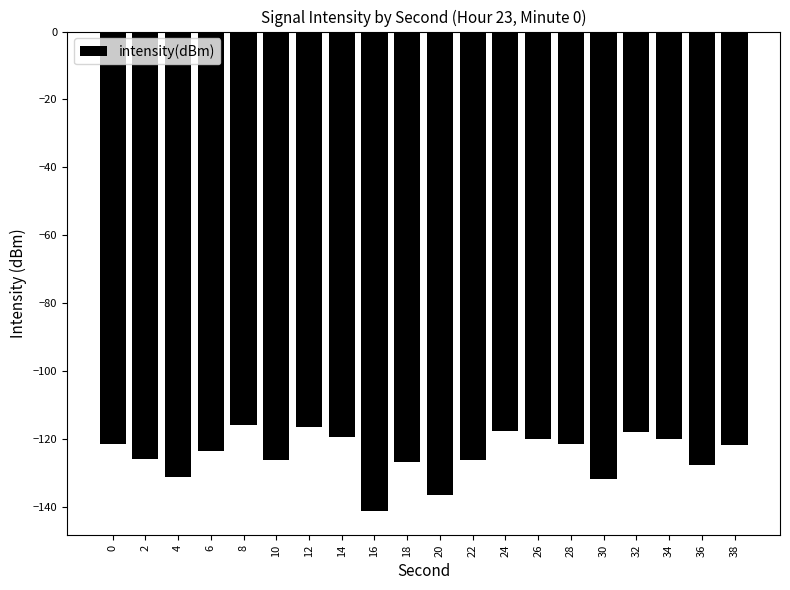

What is the average value?

-124.6